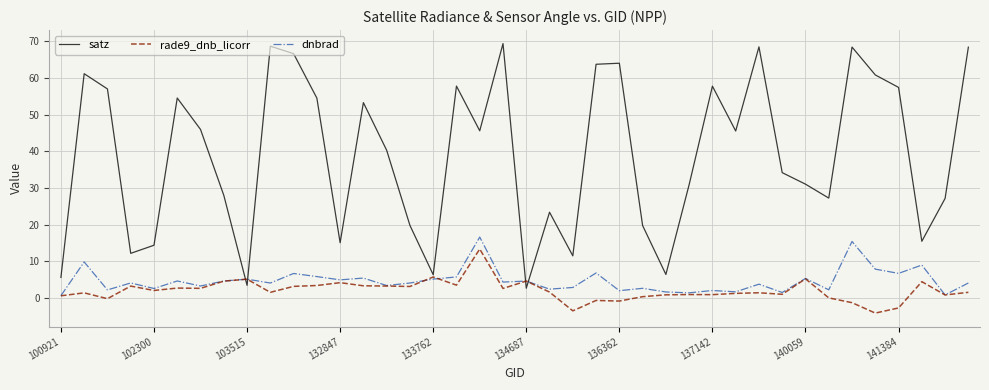

Which series has the largest range (max minus min)?

satz